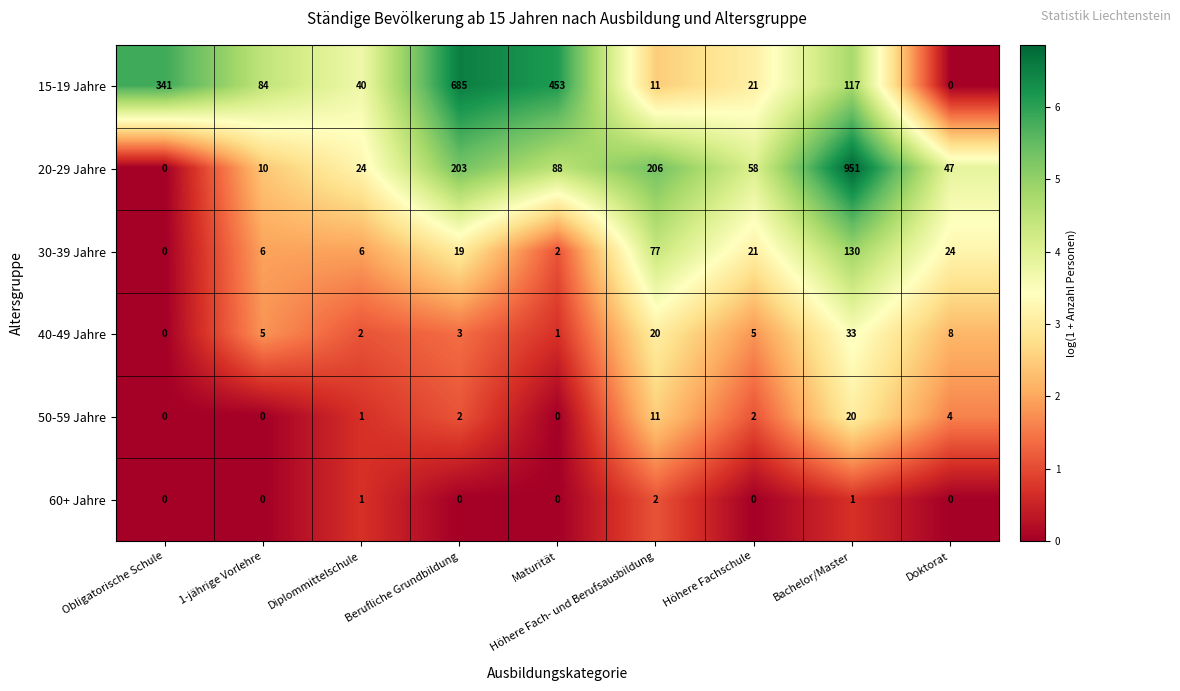

Is it true that 60+ Jahre equals 2 at Diplommittelschule?

False